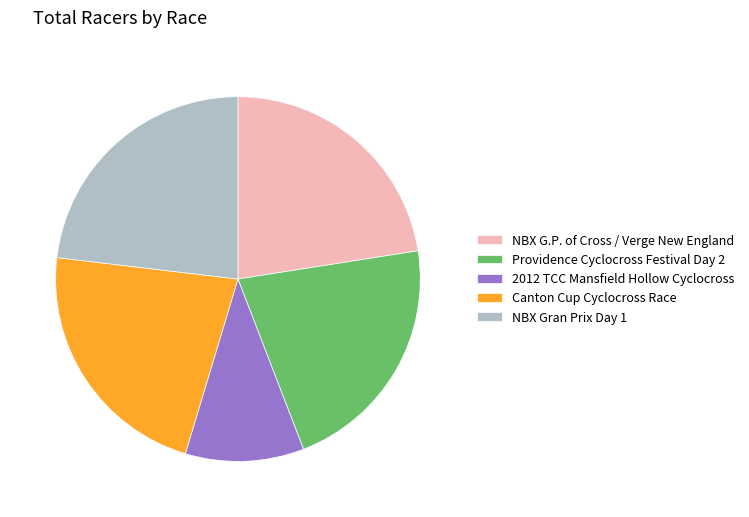

The Providence Cyclocross Festival Day 2 slice represents 22% of the pie. True or false?

True